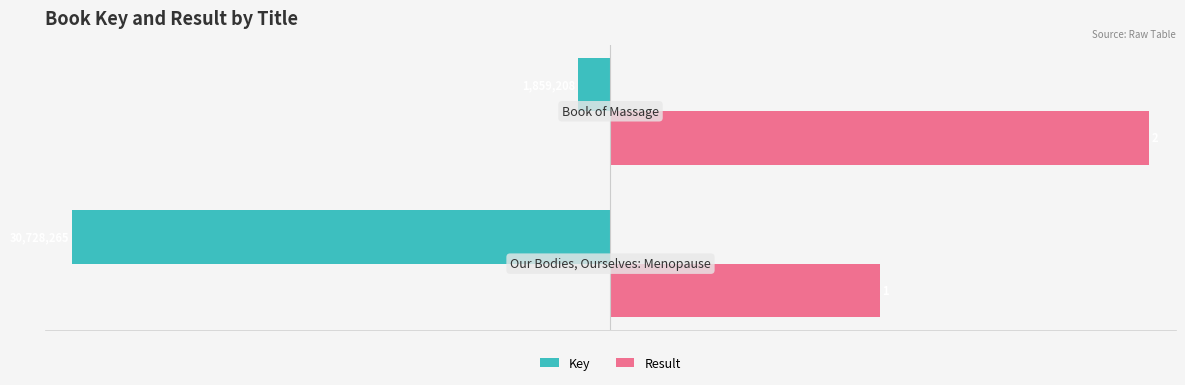

List the series in order of their overall mean, lowest first.

Key, Result